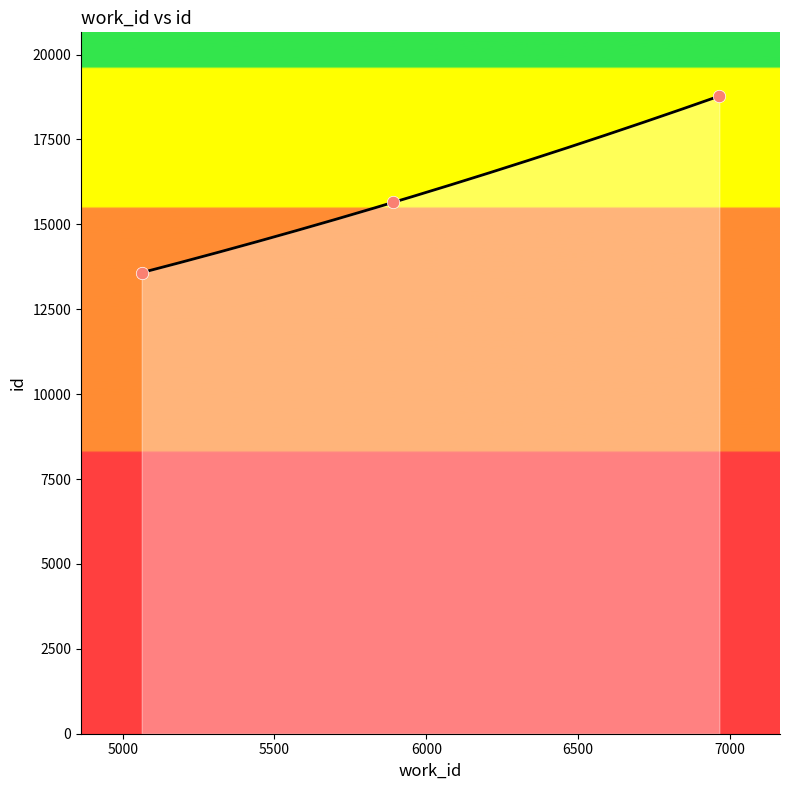

What is the change in value from 5063 to 6965?

+5198